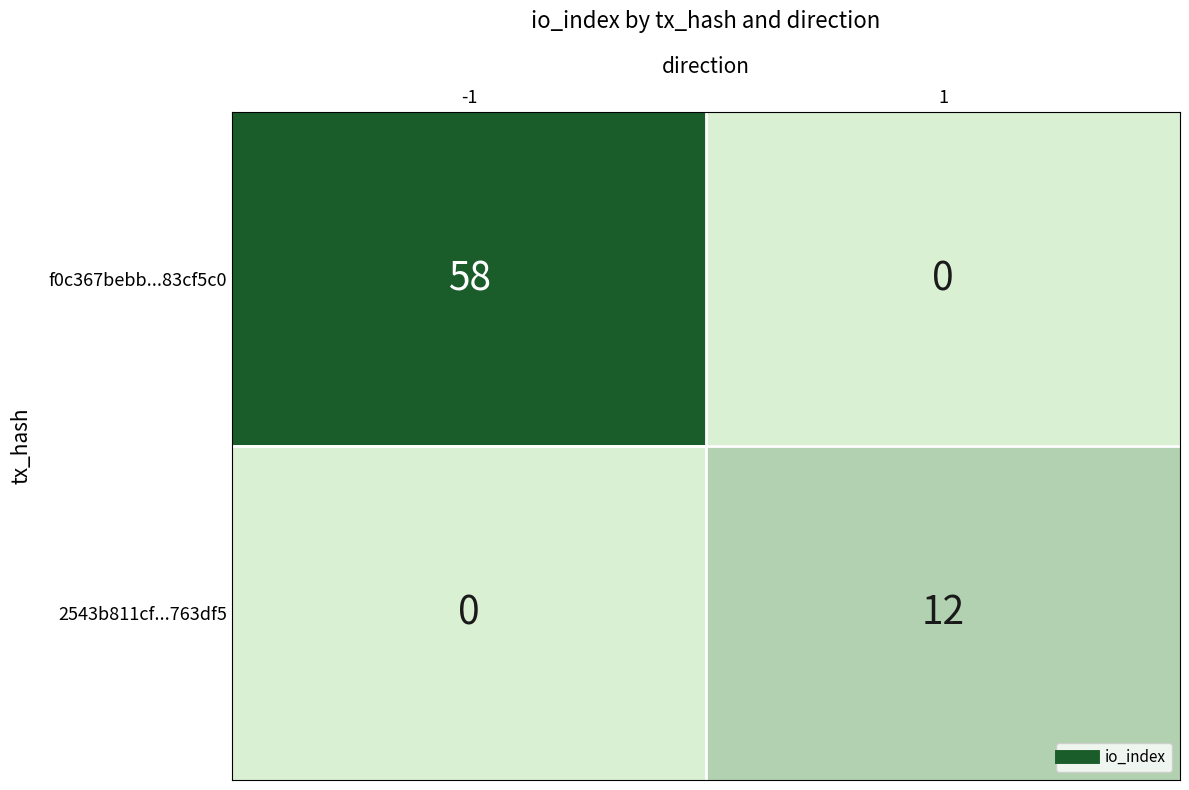

Reading left to right, what are all the values shown in this chart?

f0c367bebb...83cf5c0: -1=58	1=0
2543b811cf...763df5: -1=0	1=12